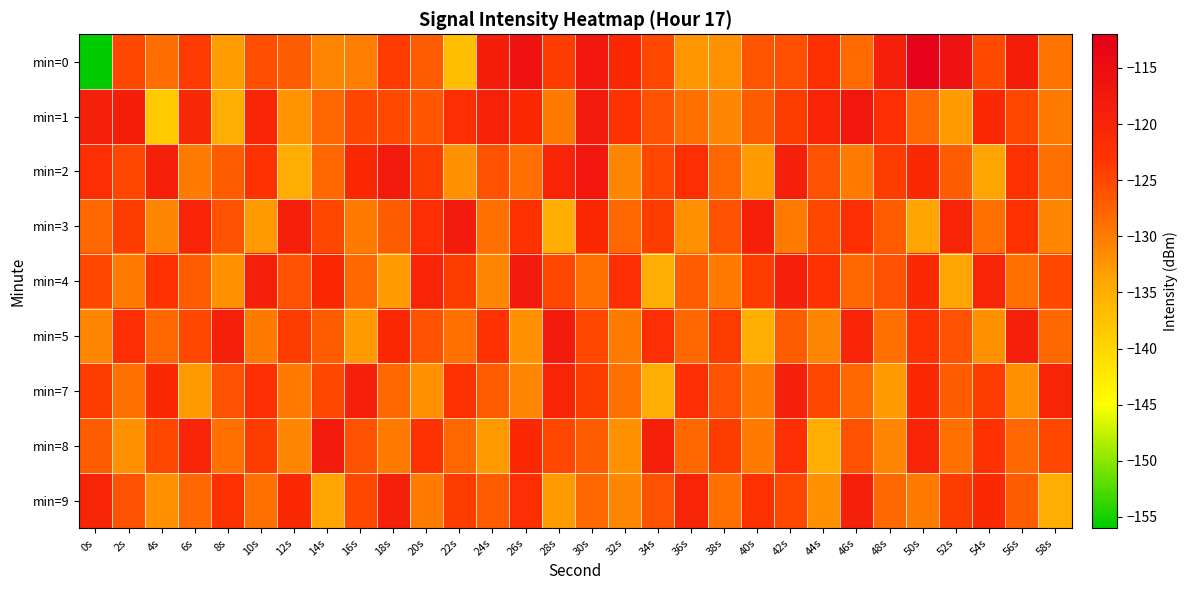

Reading left to right, list all the values displayed in this chart.

min=0: 0s=-156.0	2s=-125.0	4s=-128.7	6s=-123.7	8s=-133.2	10s=-125.6	12s=-127.1	14s=-130.8	16s=-130.1	18s=-123.9	20s=-126.8	22s=-137.1	24s=-118.7	26s=-116.1	28s=-124.0	30s=-117.1	32s=-121.1	34s=-124.9	36s=-132.5	38s=-132.2	40s=-126.3	42s=-125.9	44s=-122.2	46s=-128.3	48s=-119.2	50s=-112.6	52s=-116.1	54s=-125.3	56s=-118.5	58s=-129.2
min=1: 0s=-119.1	2s=-118.7	4s=-138.4	6s=-120.7	8s=-134.9	10s=-120.4	12s=-132.4	14s=-127.8	16s=-124.8	18s=-125.2	20s=-126.5	22s=-122.0	24s=-119.5	26s=-121.0	28s=-130.0	30s=-118.0	32s=-123.0	34s=-126.0	36s=-129.0	38s=-131.0	40s=-127.0	42s=-124.0	44s=-120.0	46s=-117.0	48s=-122.0	50s=-128.0	52s=-133.0	54s=-121.0	56s=-125.0	58s=-130.0
min=2: 0s=-122.0	2s=-125.0	4s=-119.0	6s=-130.0	8s=-127.0	10s=-123.0	12s=-135.0	14s=-128.0	16s=-121.0	18s=-118.0	20s=-124.0	22s=-132.0	24s=-126.0	26s=-129.0	28s=-120.0	30s=-117.0	32s=-131.0	34s=-125.0	36s=-122.0	38s=-128.0	40s=-133.0	42s=-119.0	44s=-126.0	46s=-130.0	48s=-124.0	50s=-121.0	52s=-127.0	54s=-134.0	56s=-123.0	58s=-129.0
min=3: 0s=-128.0	2s=-124.0	4s=-131.0	6s=-120.0	8s=-126.0	10s=-133.0	12s=-119.0	14s=-125.0	16s=-130.0	18s=-127.0	20s=-122.0	22s=-118.0	24s=-129.0	26s=-123.0	28s=-135.0	30s=-121.0	32s=-128.0	34s=-124.0	36s=-132.0	38s=-126.0	40s=-119.0	42s=-130.0	44s=-125.0	46s=-122.0	48s=-127.0	50s=-134.0	52s=-120.0	54s=-129.0	56s=-123.0	58s=-131.0
min=4: 0s=-125.0	2s=-130.0	4s=-123.0	6s=-127.0	8s=-132.0	10s=-119.0	12s=-126.0	14s=-121.0	16s=-128.0	18s=-133.0	20s=-120.0	22s=-124.0	24s=-131.0	26s=-118.0	28s=-125.0	30s=-129.0	32s=-122.0	34s=-135.0	36s=-127.0	38s=-130.0	40s=-124.0	42s=-119.0	44s=-123.0	46s=-128.0	48s=-126.0	50s=-121.0	52s=-134.0	54s=-120.0	56s=-129.0	58s=-125.0
min=5: 0s=-131.0	2s=-122.0	4s=-128.0	6s=-125.0	8s=-119.0	10s=-130.0	12s=-124.0	14s=-127.0	16s=-133.0	18s=-121.0	20s=-126.0	22s=-129.0	24s=-123.0	26s=-132.0	28s=-118.0	30s=-125.0	32s=-130.0	34s=-122.0	36s=-128.0	38s=-124.0	40s=-135.0	42s=-127.0	44s=-131.0	46s=-120.0	48s=-129.0	50s=-123.0	52s=-126.0	54s=-132.0	56s=-119.0	58s=-128.0
min=7: 0s=-124.0	2s=-129.0	4s=-121.0	6s=-133.0	8s=-126.0	10s=-122.0	12s=-130.0	14s=-125.0	16s=-119.0	18s=-128.0	20s=-132.0	22s=-123.0	24s=-127.0	26s=-131.0	28s=-120.0	30s=-124.0	32s=-129.0	34s=-135.0	36s=-122.0	38s=-126.0	40s=-130.0	42s=-119.0	44s=-125.0	46s=-128.0	48s=-133.0	50s=-121.0	52s=-127.0	54s=-124.0	56s=-132.0	58s=-120.0
min=8: 0s=-127.0	2s=-132.0	4s=-125.0	6s=-120.0	8s=-129.0	10s=-124.0	12s=-131.0	14s=-118.0	16s=-126.0	18s=-130.0	20s=-123.0	22s=-128.0	24s=-133.0	26s=-121.0	28s=-125.0	30s=-127.0	32s=-132.0	34s=-119.0	36s=-128.0	38s=-124.0	40s=-130.0	42s=-122.0	44s=-135.0	46s=-126.0	48s=-131.0	50s=-120.0	52s=-129.0	54s=-123.0	56s=-128.0	58s=-125.0
min=9: 0s=-120.0	2s=-126.0	4s=-132.0	6s=-128.0	8s=-123.0	10s=-129.0	12s=-121.0	14s=-134.0	16s=-125.0	18s=-119.0	20s=-130.0	22s=-124.0	24s=-127.0	26s=-122.0	28s=-133.0	30s=-128.0	32s=-131.0	34s=-126.0	36s=-120.0	38s=-129.0	40s=-123.0	42s=-125.0	44s=-132.0	46s=-119.0	48s=-128.0	50s=-130.0	52s=-124.0	54s=-121.0	56s=-127.0	58s=-135.0